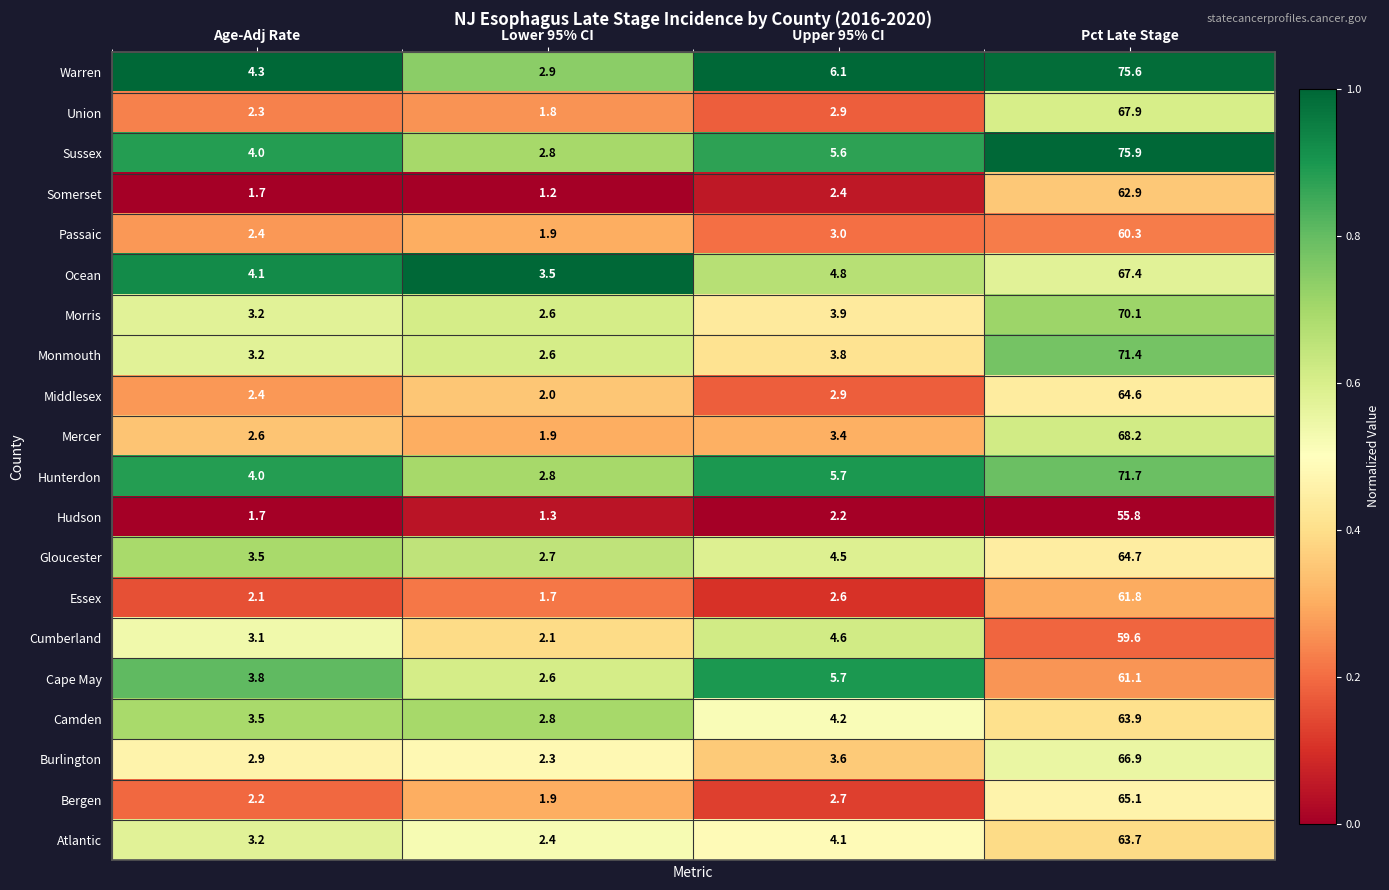

At which label is Somerset closest to 32?

Upper 95% CI